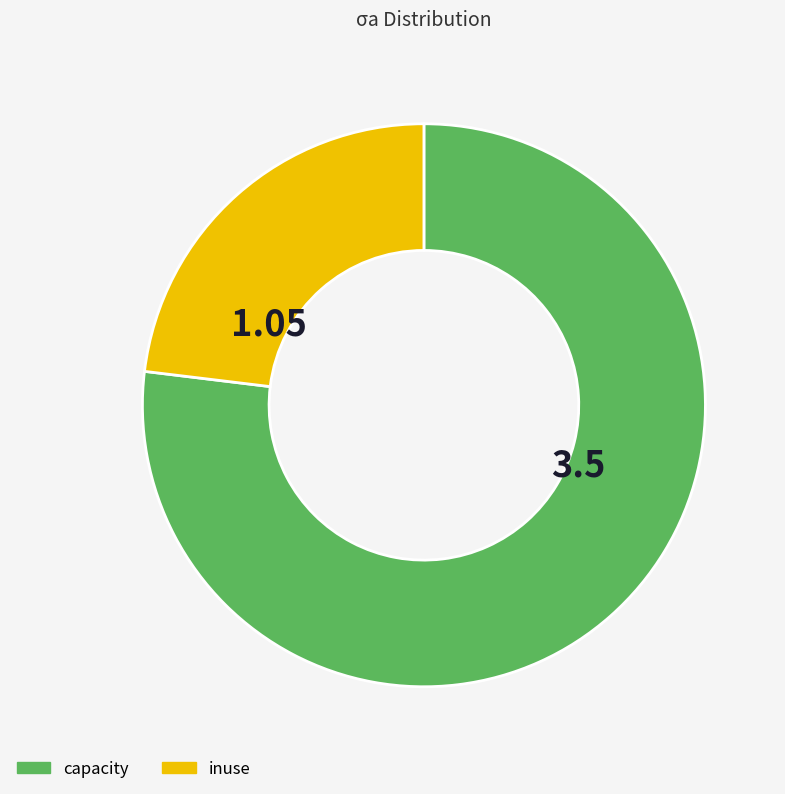

Do inuse and capacity together represent more than half of the pie?

Yes